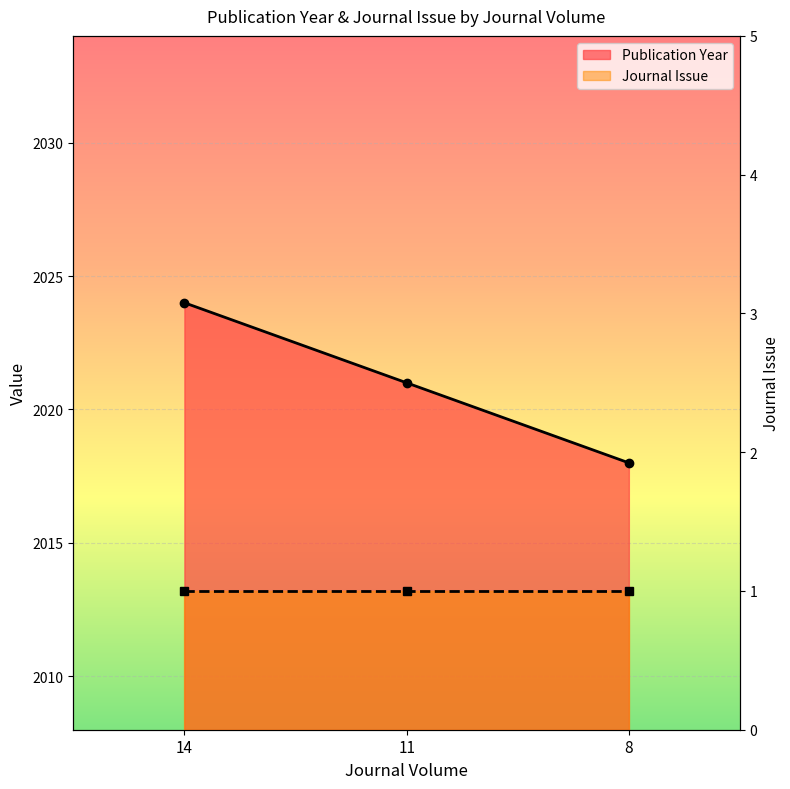

What is the change in value from 14 to 11?

-3